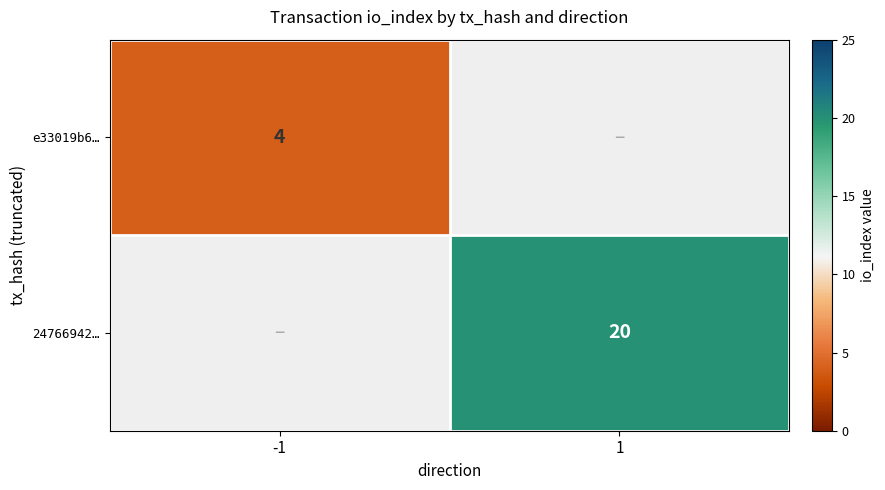

Is it true that e33019b6… equals 4 at -1?

True